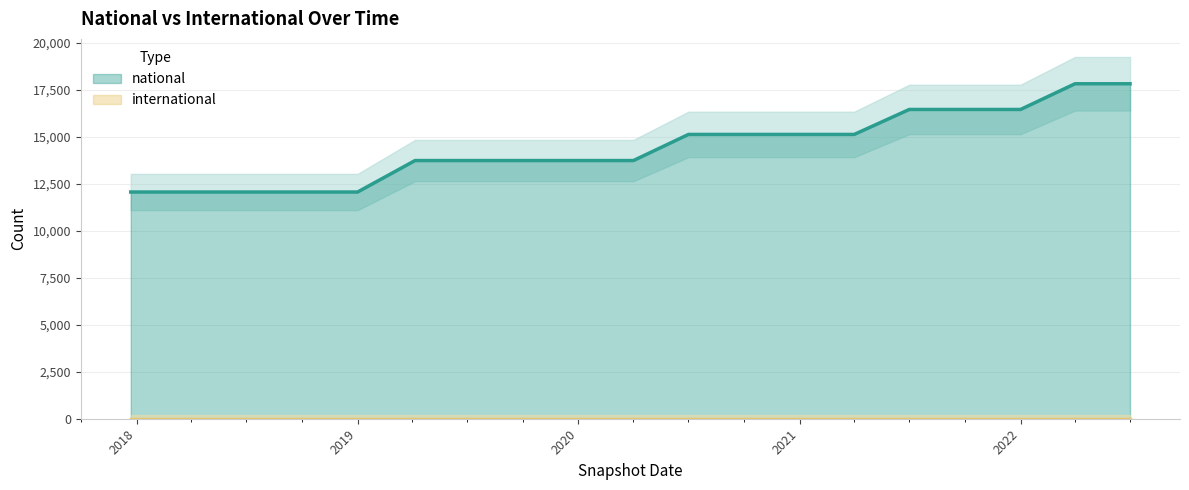

What is the lowest value of the national series?

12059